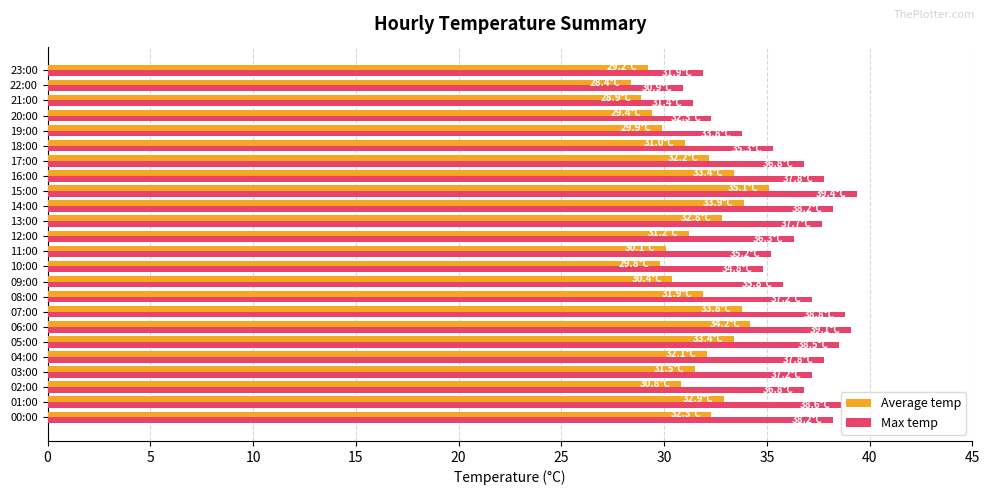

What is the total value across all series at 09:00?

66.2